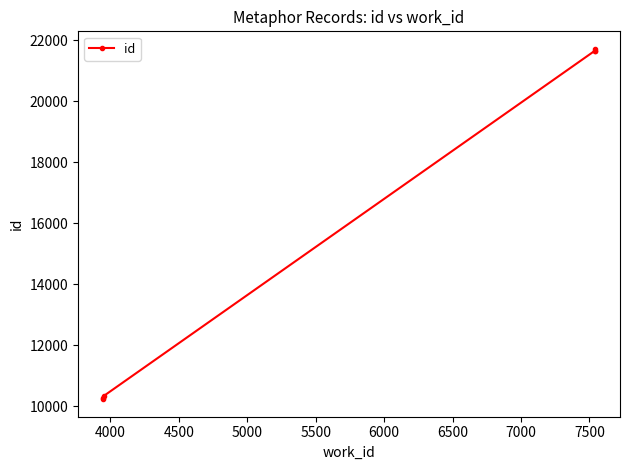

The chart shows a value of 28913 at 5500. True or false?

False